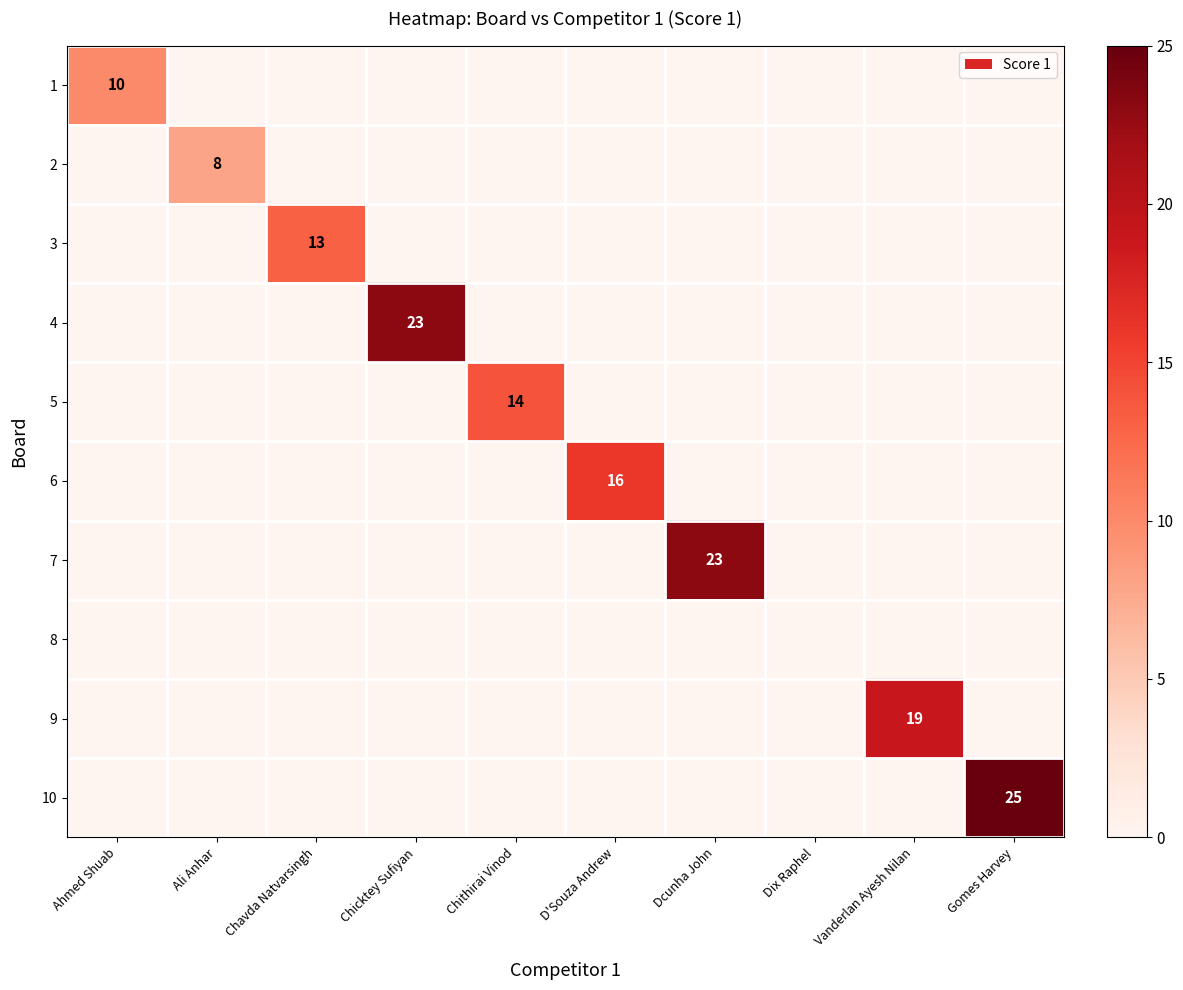

What is the total value across all series at Gomes Harvey?

25